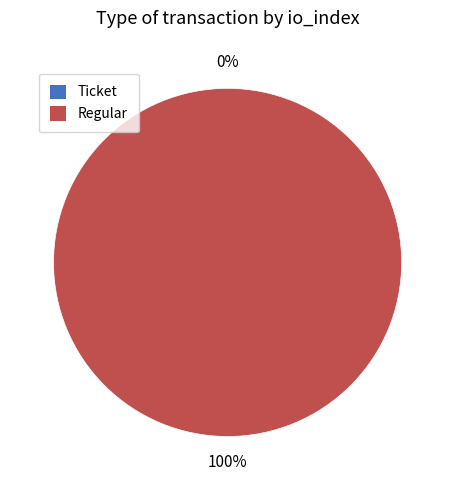

Combined, do Ticket and Regular account for over 50%?

Yes